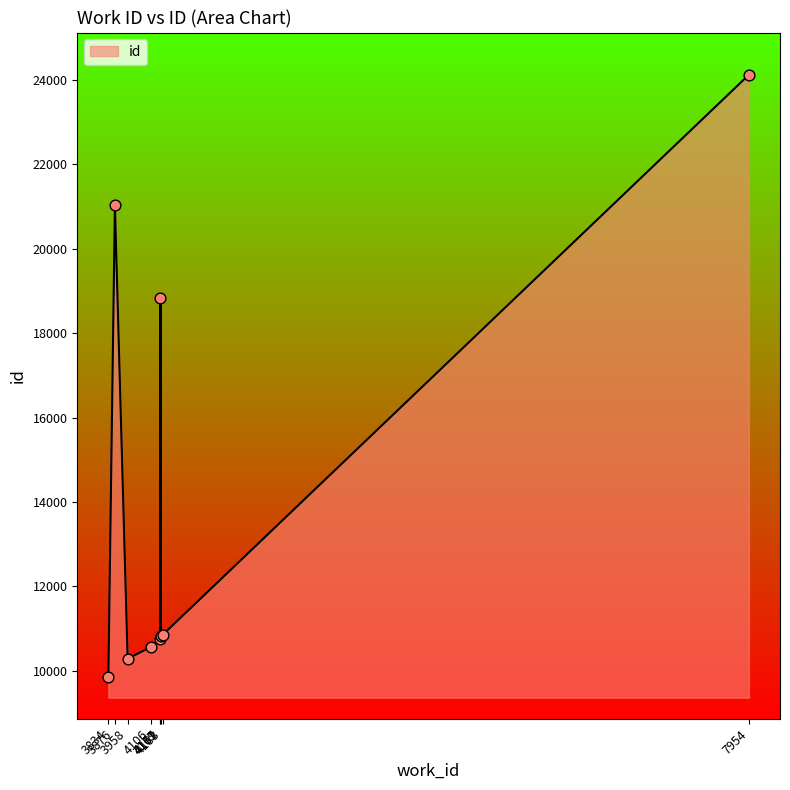

Approximately how many times larger is the value at 4106 compared to 3876?

0.5